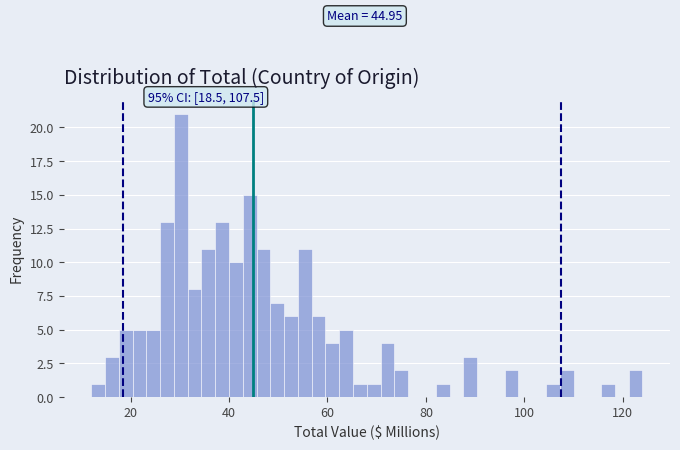

Read against the x-axis, roughly where is the centre of the tallest bar?

30